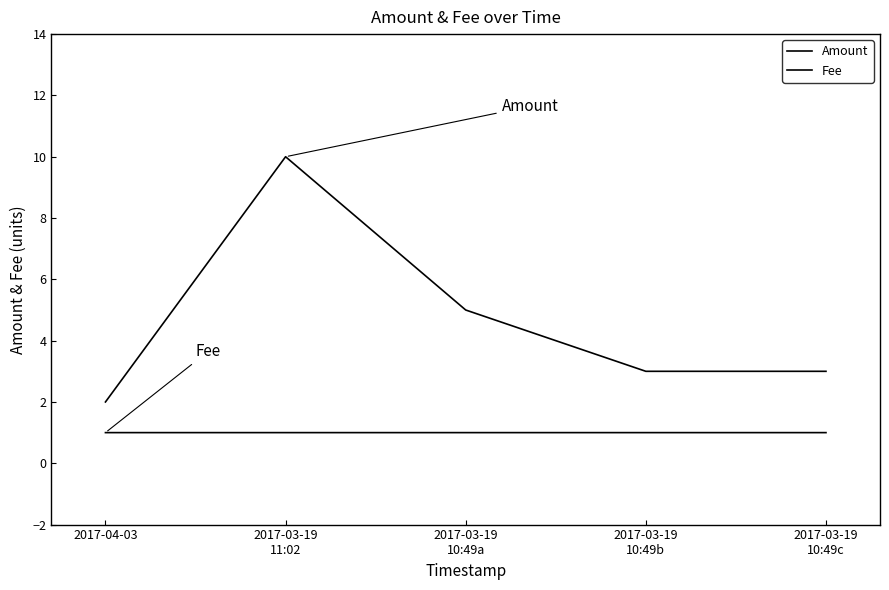

Is this an area chart (filled region under the line)?

No